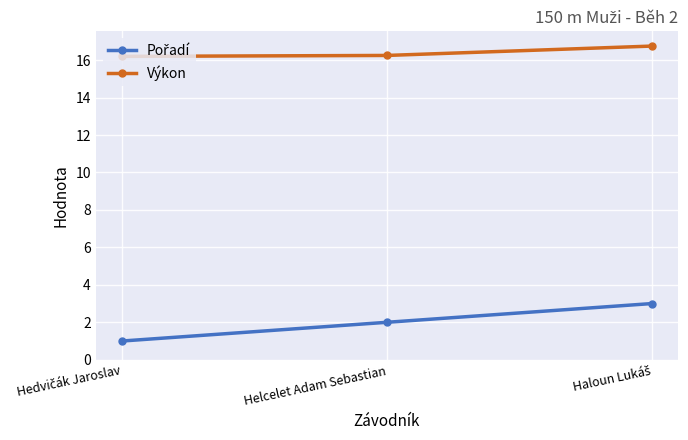

What is the difference between the maximum and second lowest values in the Výkon series?

0.5